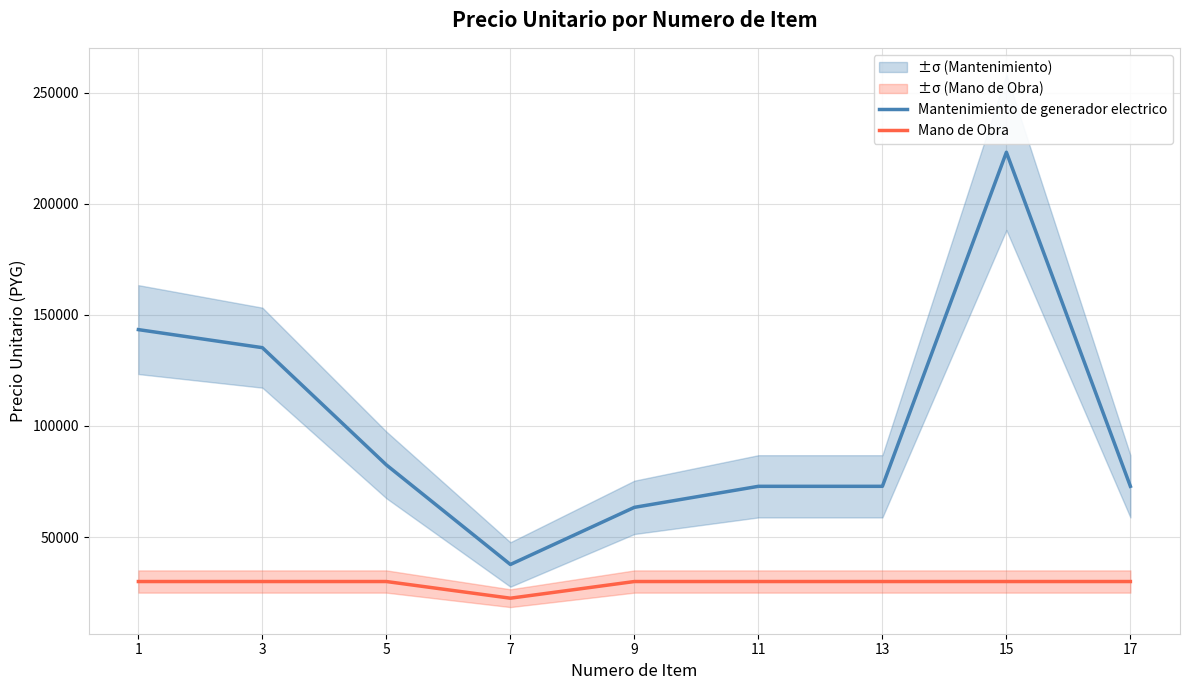

At which label does Mantenimiento de generador electrico first exceed 72834?

1